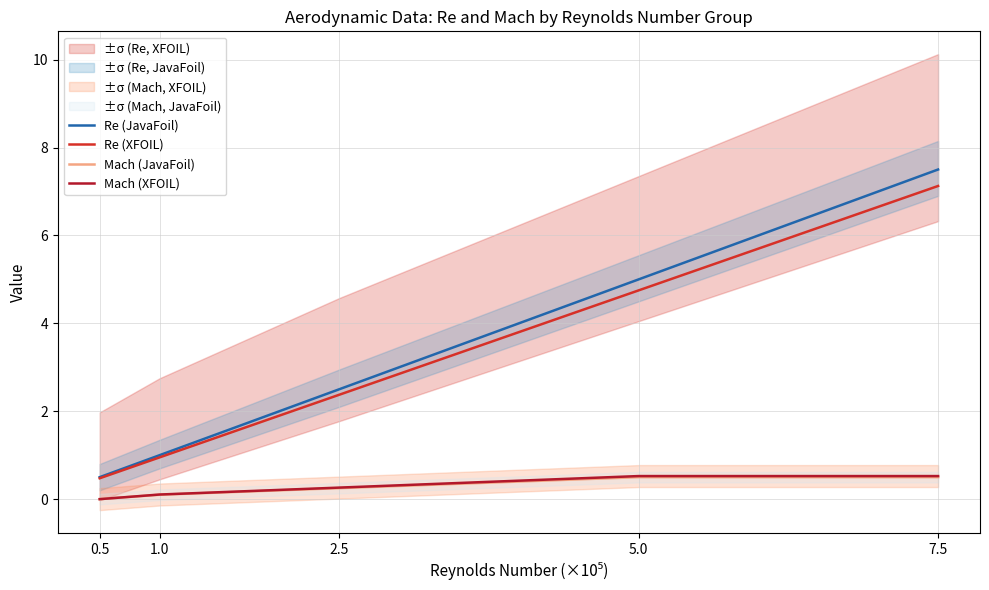

How many lines are shown in the chart?

4